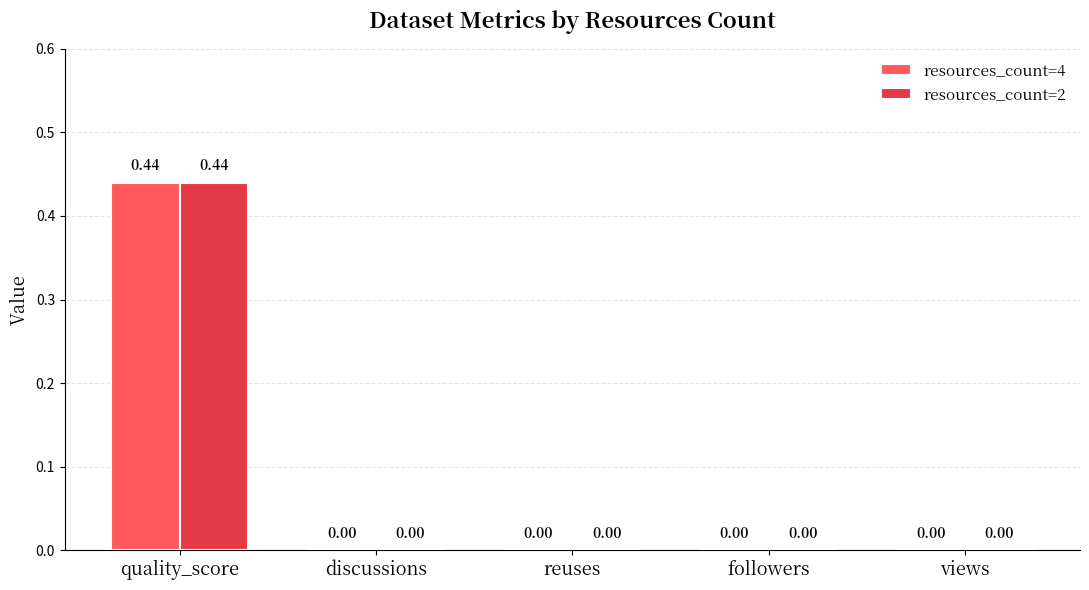

What is the total value across all series at quality_score?

0.9